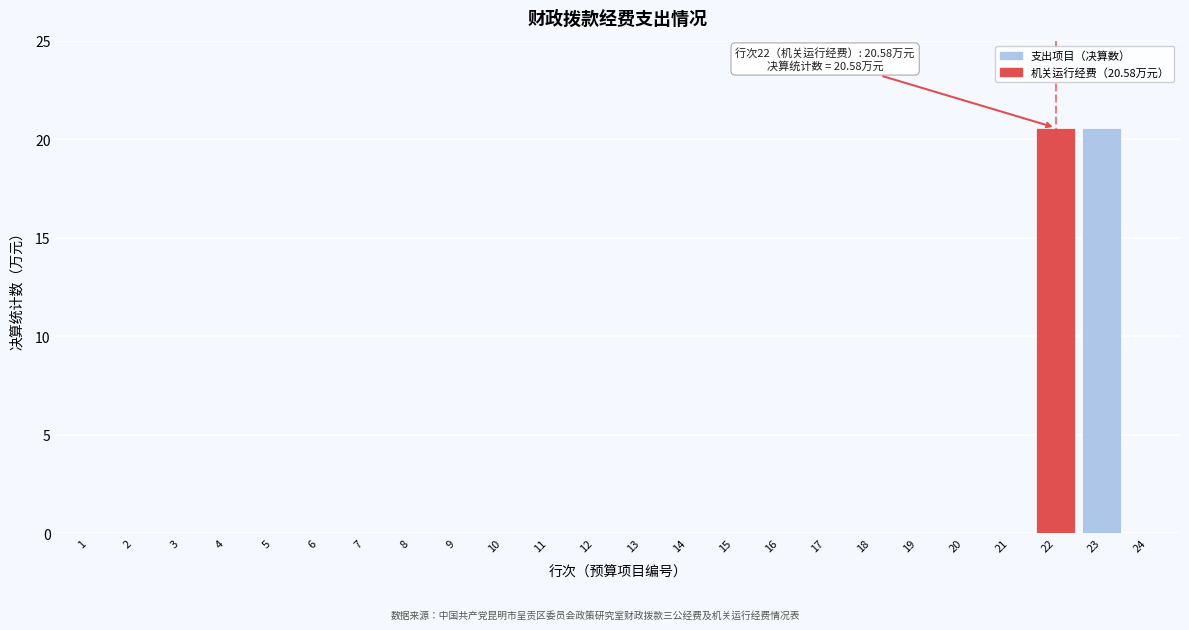

Reading left to right, transcribe all the data shown in this chart.

1=0.0	2=0.0	3=0.0	4=0.0	5=0.0	6=0.0	7=0.0	8=0.0	9=0.0	10=0.0	11=0.0	12=0.0	13=0.0	14=0.0	15=0.0	16=0.0	17=0.0	18=0.0	19=0.0	20=0.0	21=0.0	22=20.6	23=20.6	24=0.0